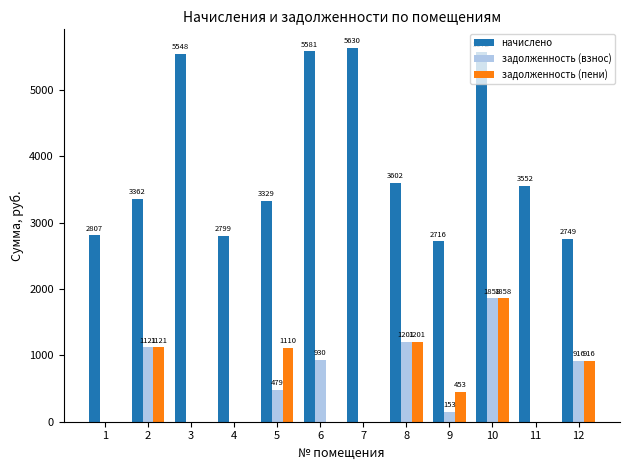

How many values in задолженность (взнос) are above zero?

7